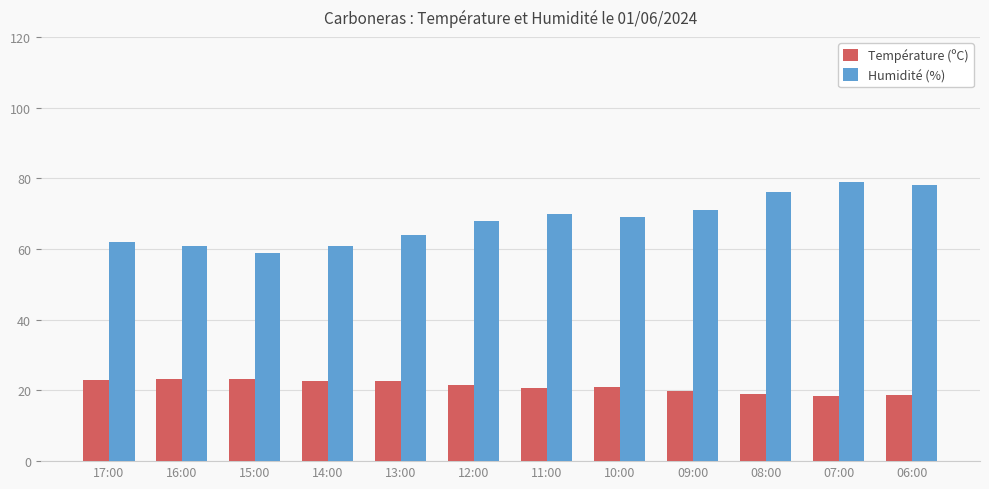

Read the Température (ºC) value at 14:00.

22.8